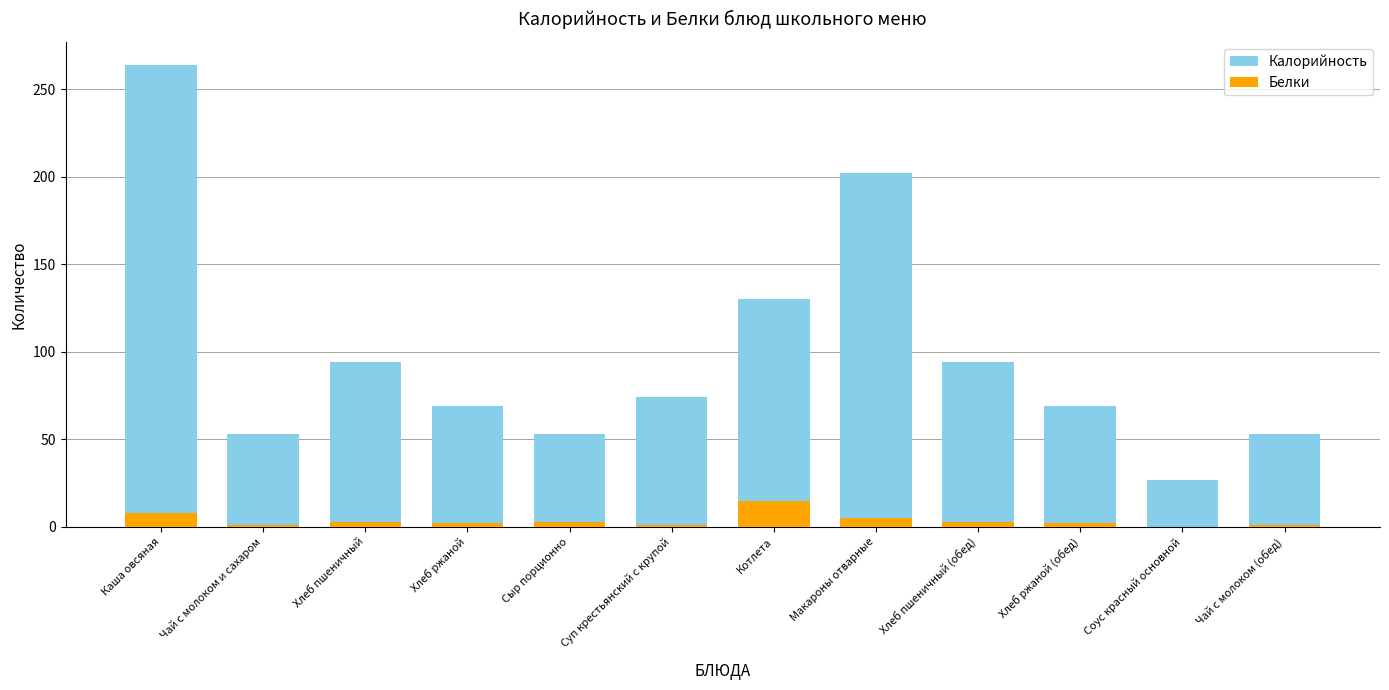

List the series in order of their overall mean, highest first.

Калорийность, Белки